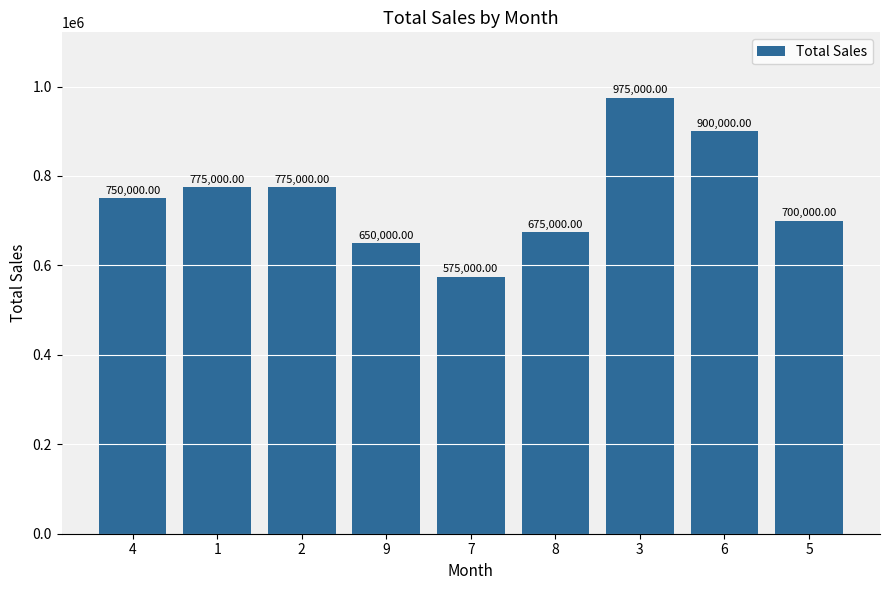

Does the chart contain any negative values?

No